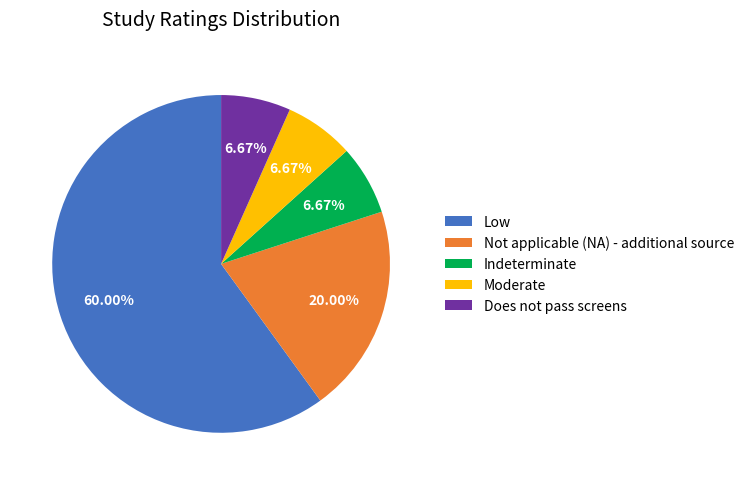

Combined, what portion of the pie is Moderate and Not applicable (NA) - additional source?

26.7%